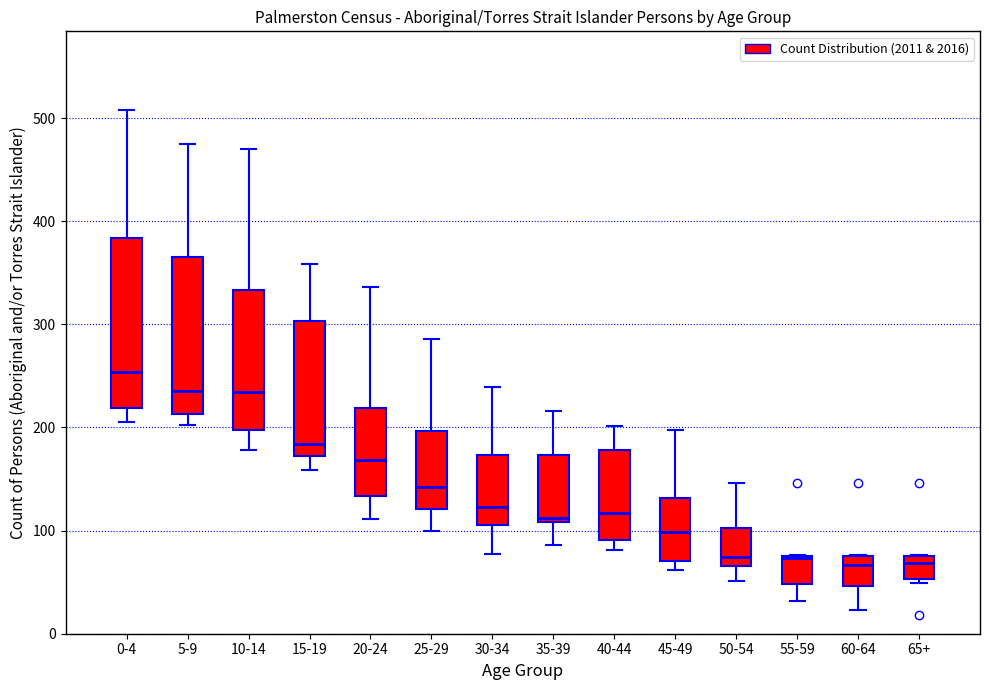

Reading left to right, read every box against the y-axis: the position of its median line, the range the box covers, and the ends of its whiskers. The values are not printed on the chart, so give them approximately, as read against the axis.

0-4: median 250, box 220 to 380, whiskers 210 to 510
5-9: median 240, box 210 to 370, whiskers 200 to 480
10-14: median 230, box 200 to 330, whiskers 180 to 470
15-19: median 180, box 170 to 300, whiskers 160 to 360
20-24: median 170, box 130 to 220, whiskers 110 to 340
25-29: median 140, box 120 to 200, whiskers 100 to 290
30-34: median 120, box 110 to 170, whiskers 80 to 240
35-39: median 110 (just above the box's lower edge), box 110 to 170, whiskers 90 to 220
40-44: median 120, box 90 to 180, whiskers 80 to 200
45-49: median 100, box 70 to 130, whiskers 60 to 200
50-54: median 70 (just above the box's lower edge), box 70 to 100, whiskers 50 to 150
55-59: median 70, box 50 to 80, whiskers 30 to 80
60-64: median 70, box 50 to 80, whiskers 20 to 80
65+: median 70, box 50 to 80, whiskers 50 (just below the box's lower edge) to 80